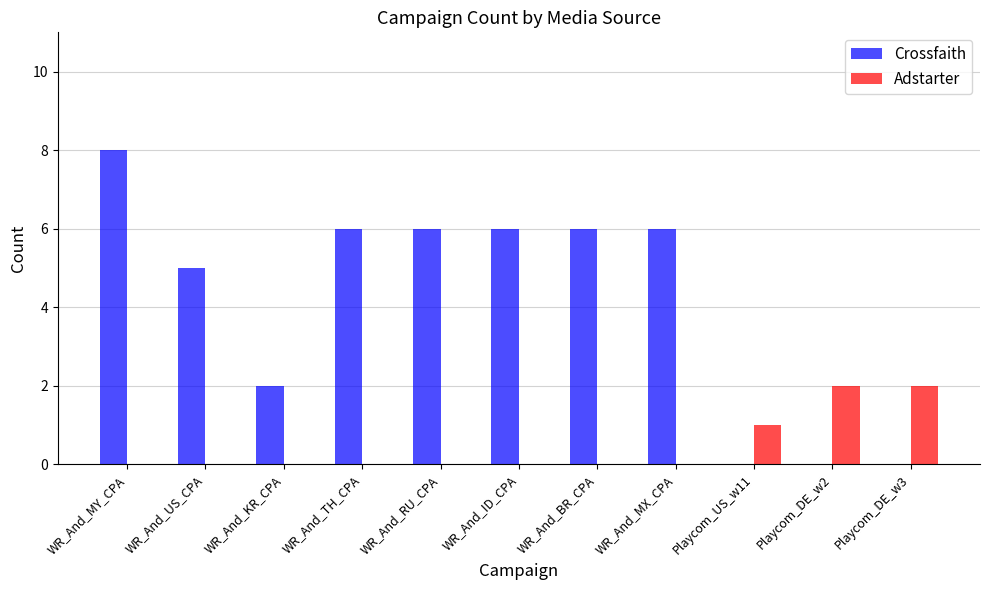

Reading left to right, list all the values displayed in this chart.

Crossfaith: 8	5	2	6	6	6	6	6	0	0	0
Adstarter: 0	0	0	0	0	0	0	0	1	2	2